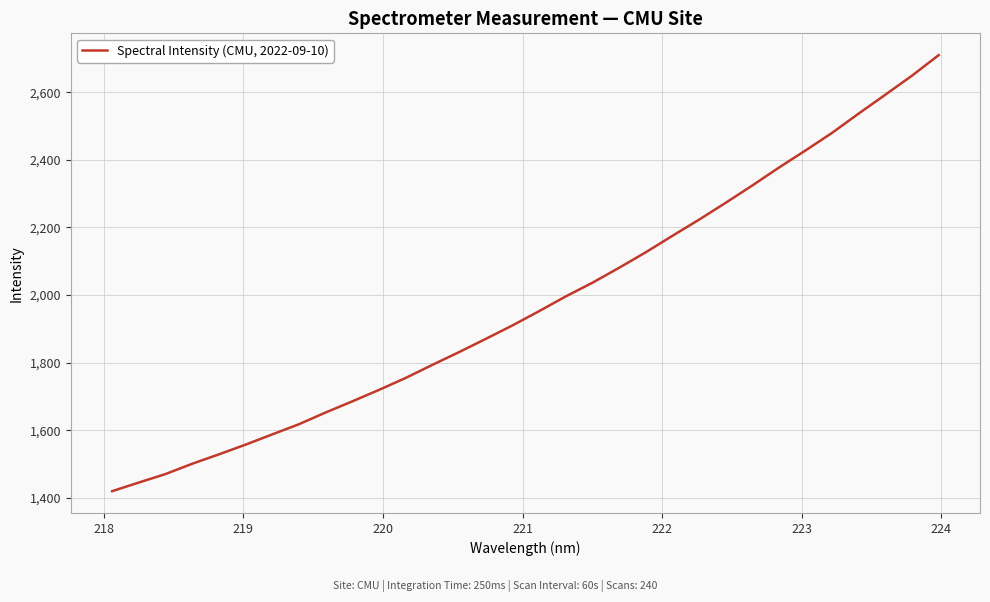

How many values exceed 1952?

16